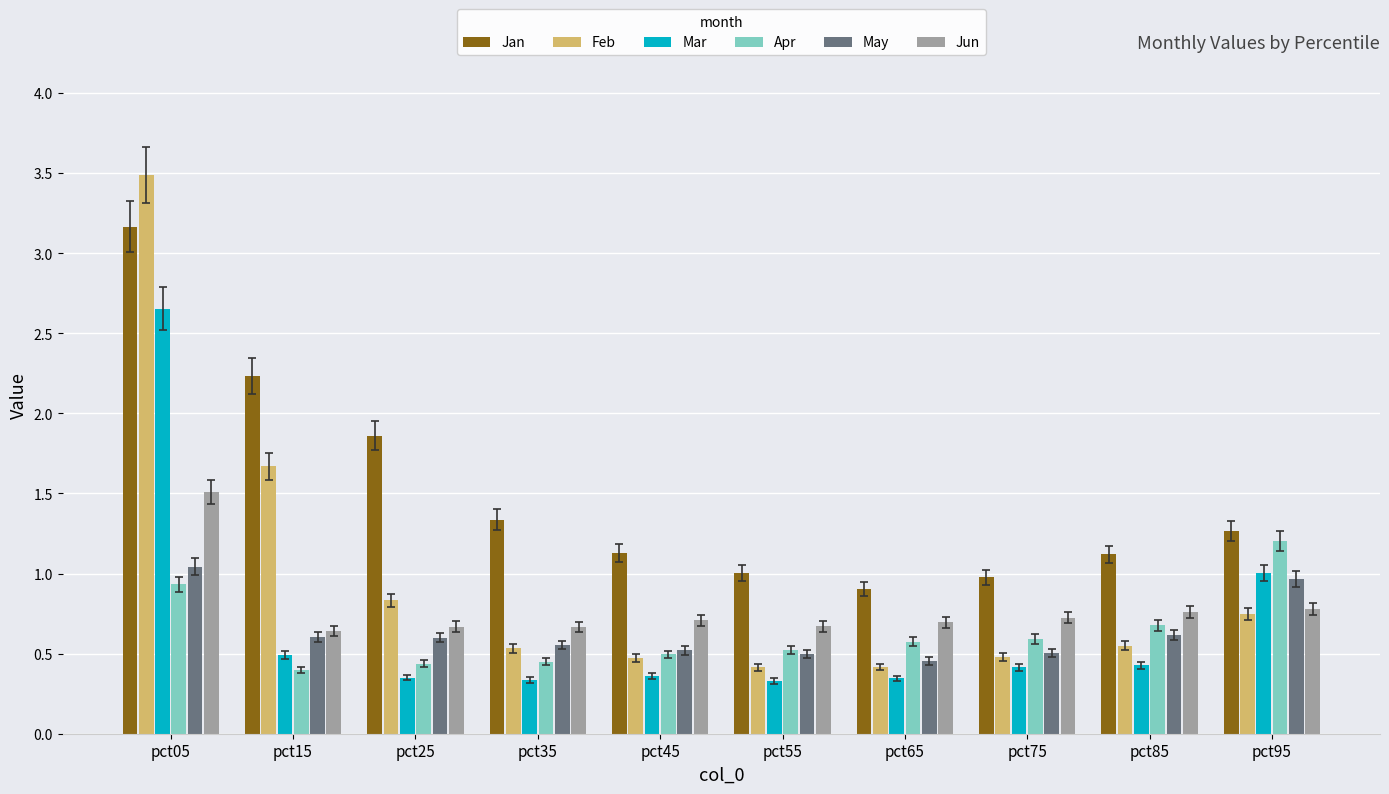

Which series has the largest range (max minus min)?

Feb